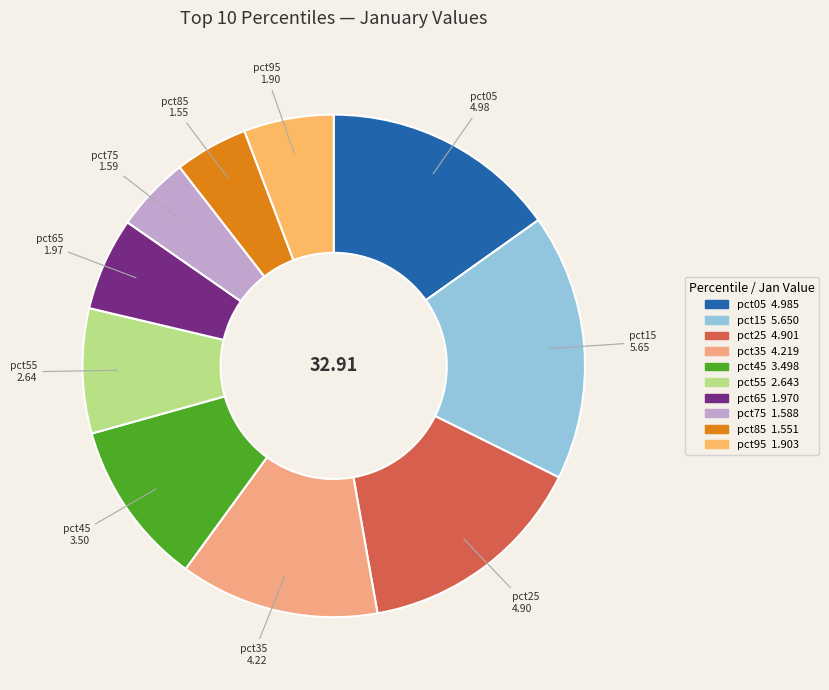

True or false: pct65 accounts for 1% of the total.

False